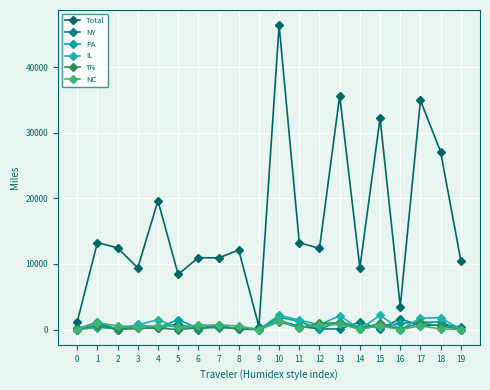

The Total series shows 1944.4 at 0. True or false?

False